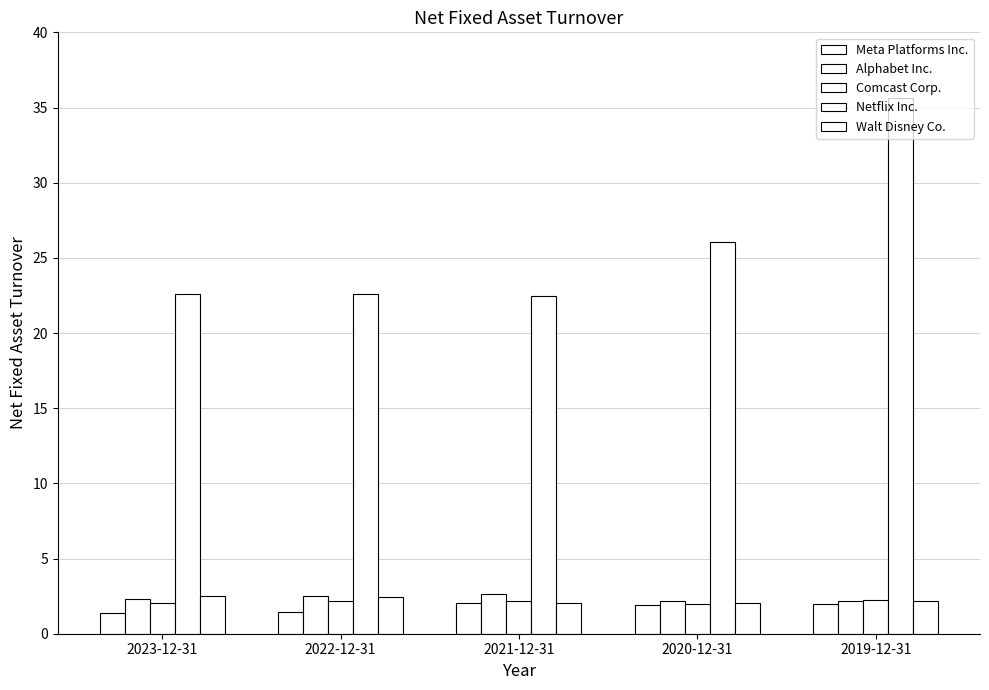

Reading right to left, list all the values displayed in this chart.

Meta Platforms Inc.: 2019-12-31=2.0	2020-12-31=1.9	2021-12-31=2.0	2022-12-31=1.5	2023-12-31=1.4
Alphabet Inc.: 2019-12-31=2.2	2020-12-31=2.1	2021-12-31=2.6	2022-12-31=2.5	2023-12-31=2.3
Comcast Corp.: 2019-12-31=2.2	2020-12-31=2.0	2021-12-31=2.1	2022-12-31=2.2	2023-12-31=2.0
Netflix Inc.: 2019-12-31=35.7	2020-12-31=26.0	2021-12-31=22.4	2022-12-31=22.6	2023-12-31=22.6
Walt Disney Co.: 2019-12-31=2.2	2020-12-31=2.0	2021-12-31=2.0	2022-12-31=2.4	2023-12-31=2.5